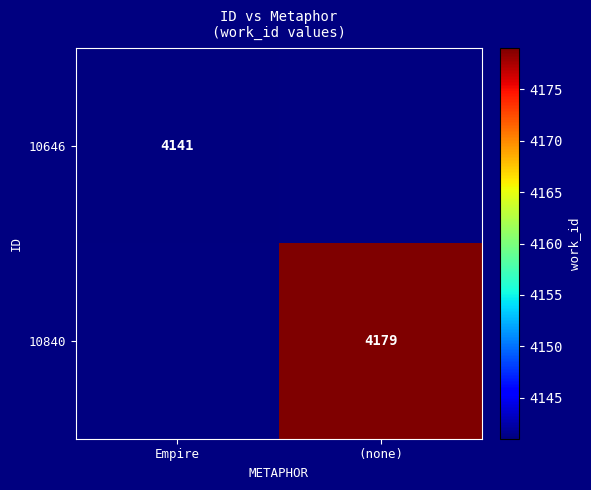

The value of 10646 at Empire is 6554. True or false?

False